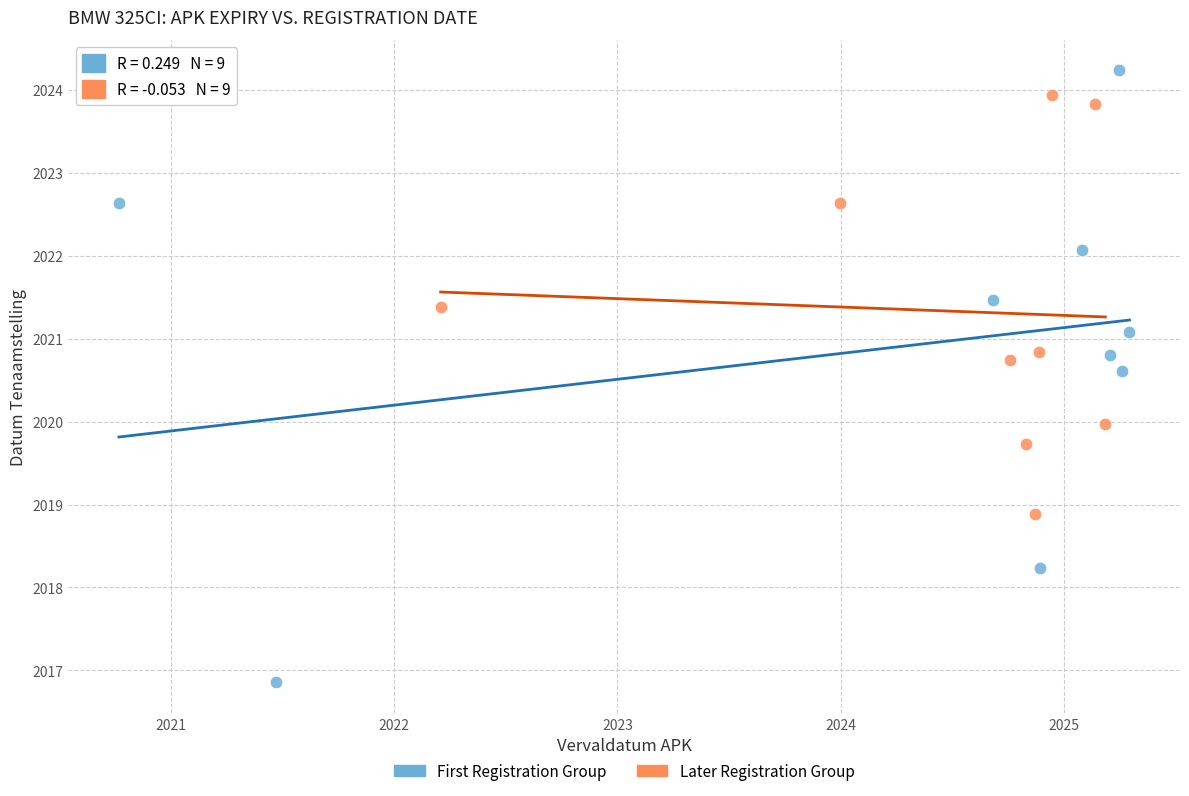

Which series has the largest Y range (max minus min)?

First Registration Group